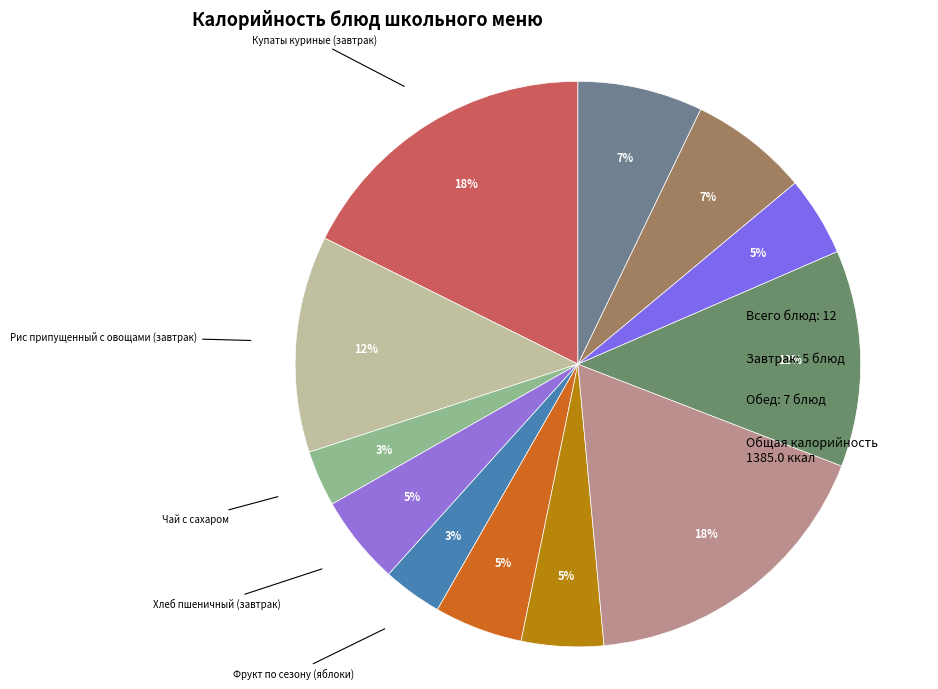

How many segments does this pie chart have?

12